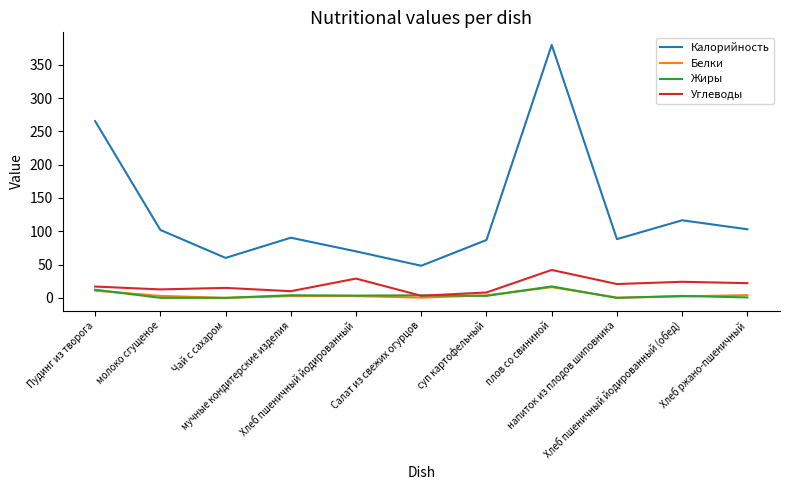

True or false: Калорийность and Жиры cross at least once.

False